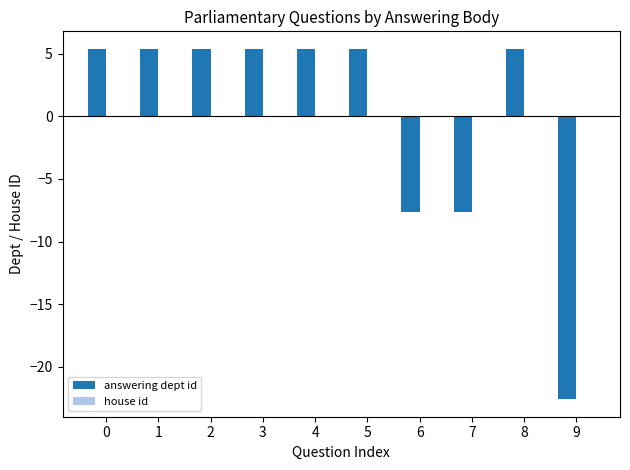

Count the number of data series in this chart.

1